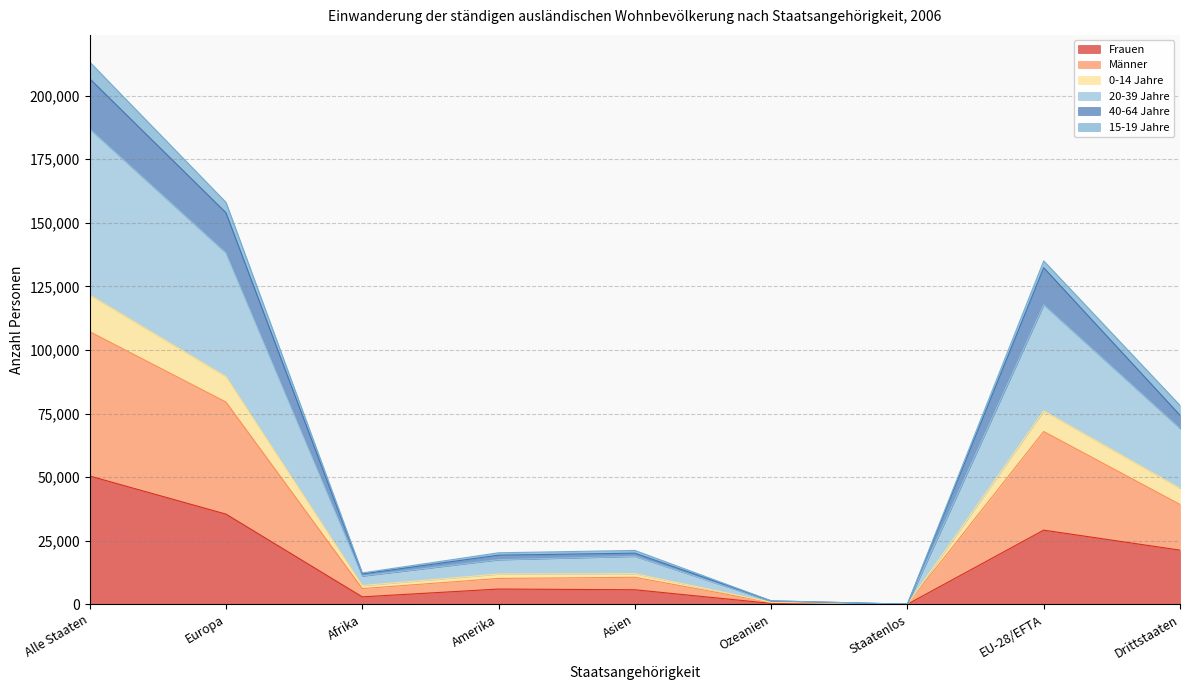

The value of Frauen at EU-28/EFTA is 29146. True or false?

True